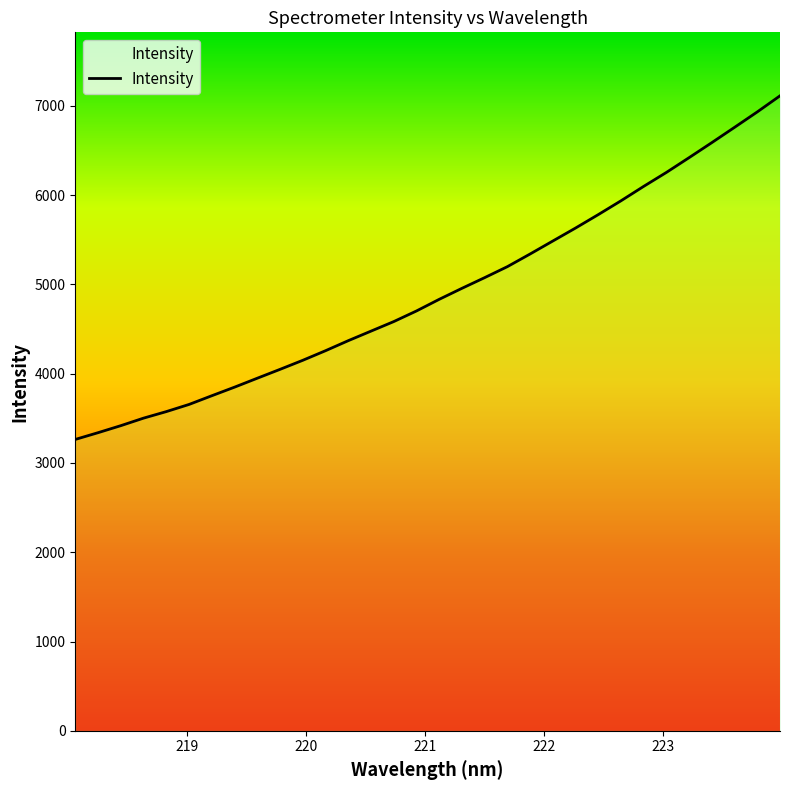

What is the greatest value displayed?

7113.7